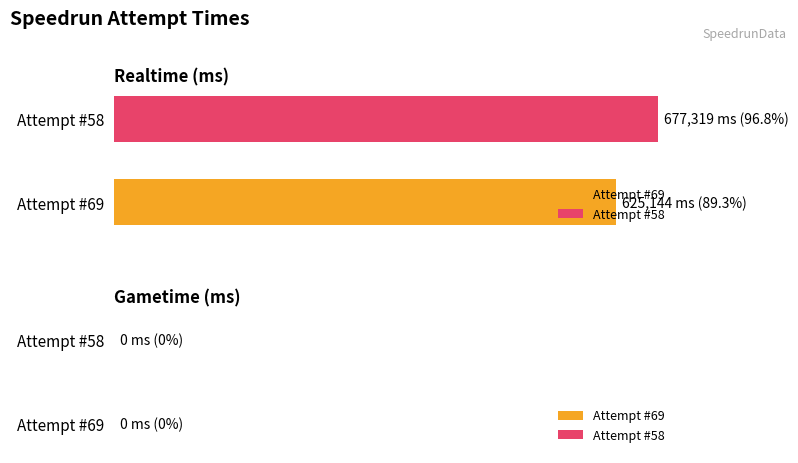

What are all the series names shown in the legend?

Attempt #69, Attempt #58